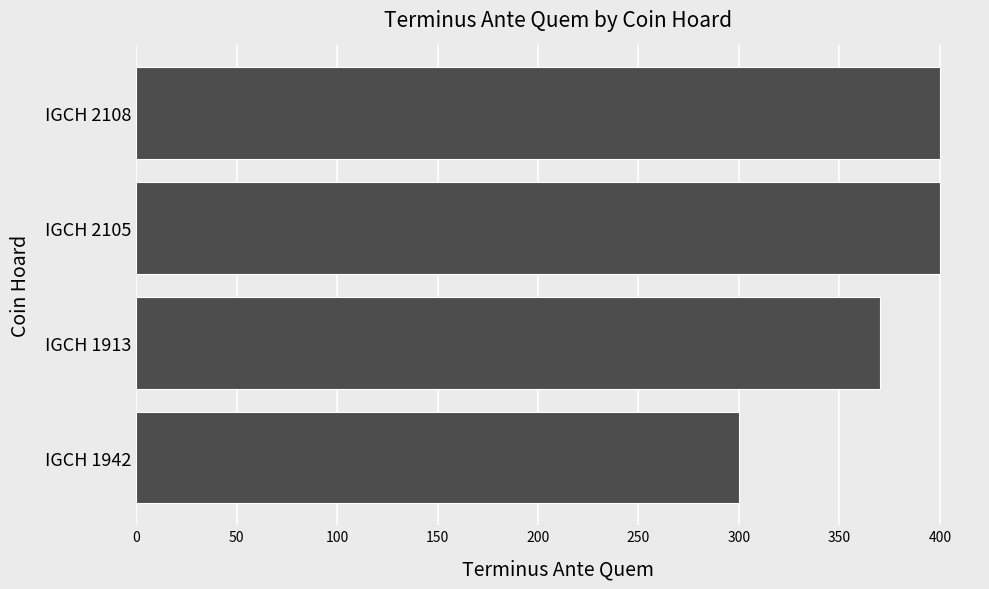

At which category does the chart reach its minimum across all series?

IGCH 1942